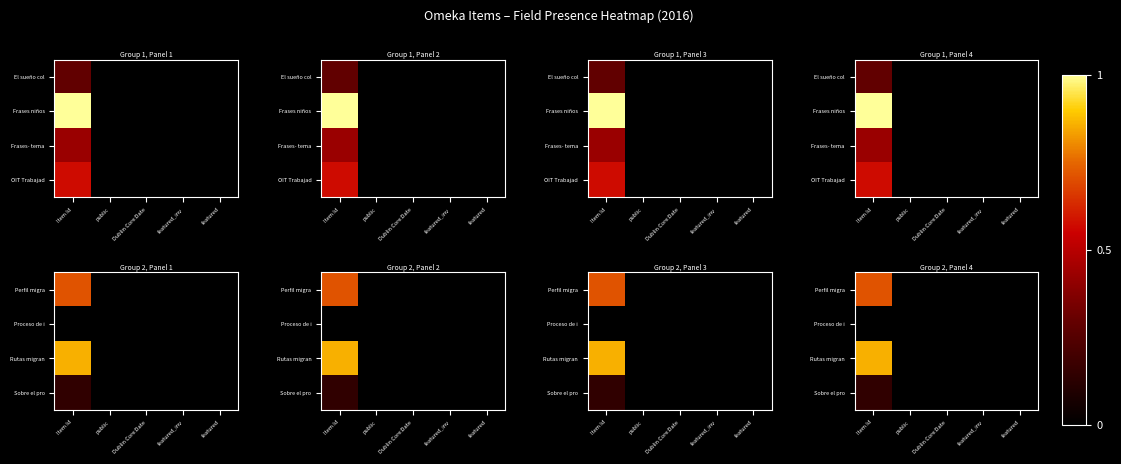

What is the average value of the Rutas migran series?

0.2